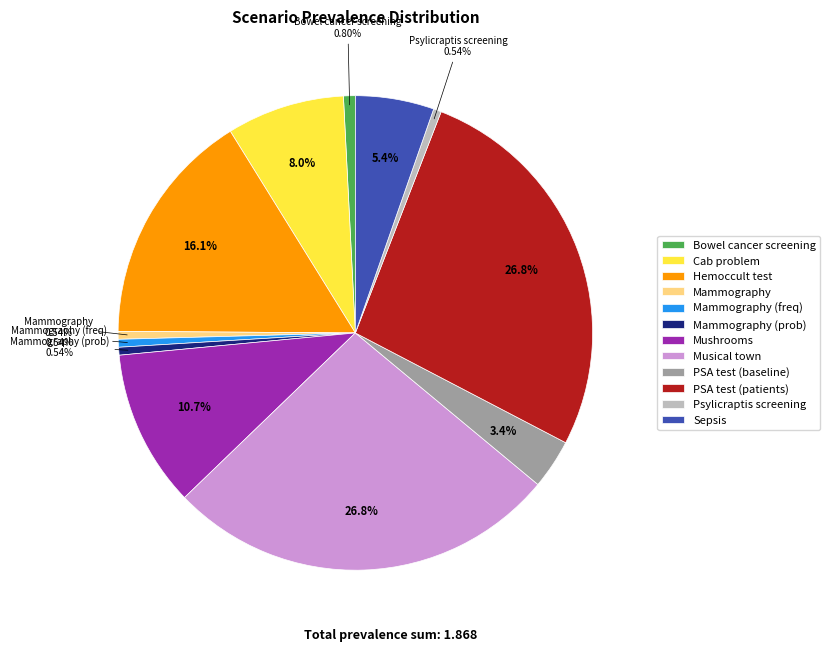

Which has a higher value, Bowel cancer screening or Musical town?

Musical town